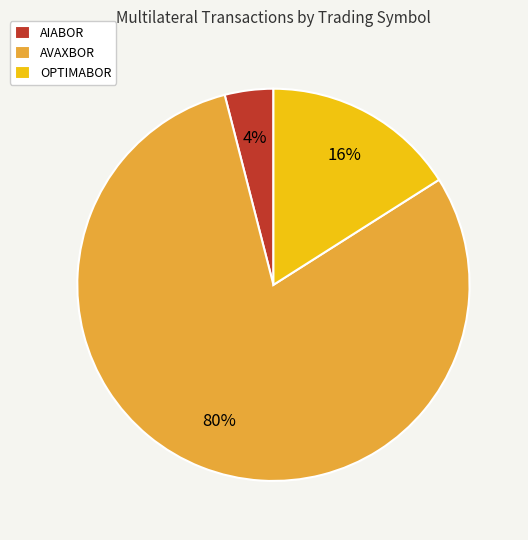

Count the number of slices in the pie.

3